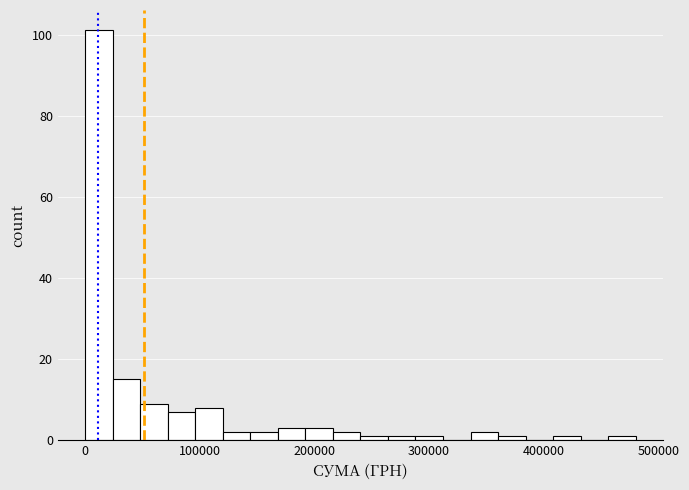

Read against the x-axis, roughly where is the centre of the tallest bar?

10000